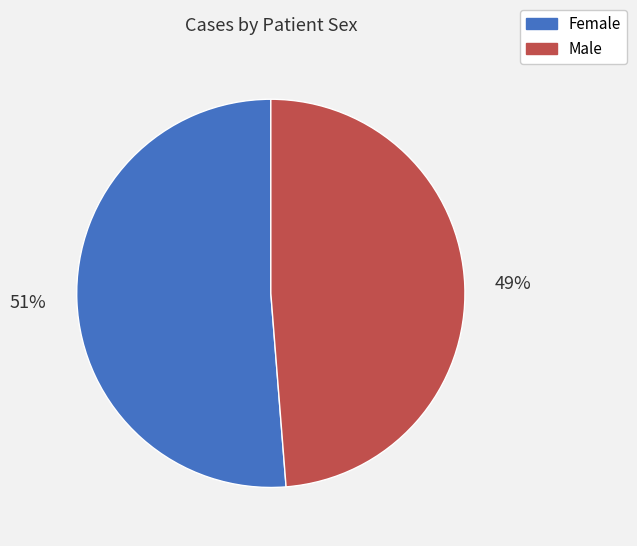

How many slices are in this pie chart?

2